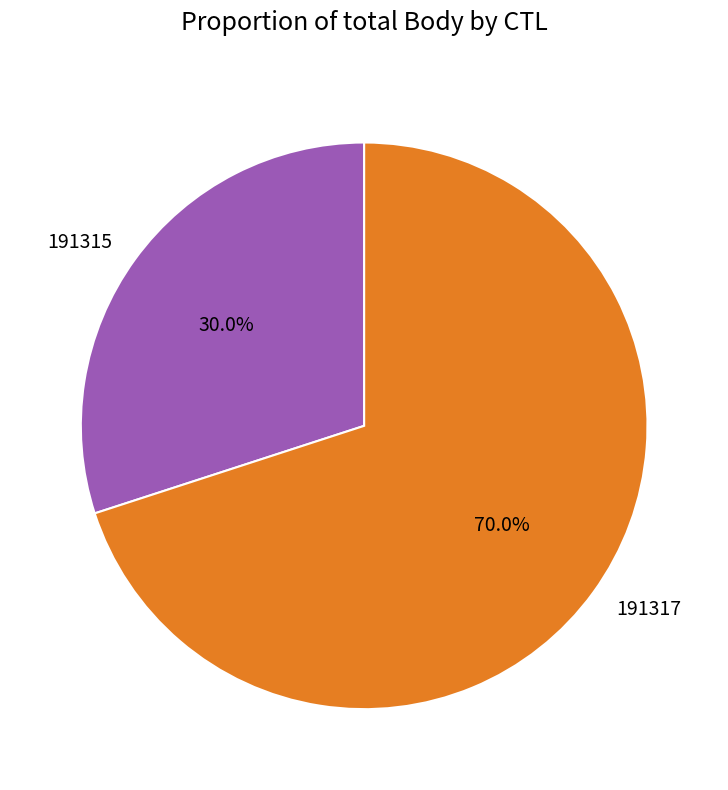

Rank the categories by value from highest to lowest.

191317, 191315